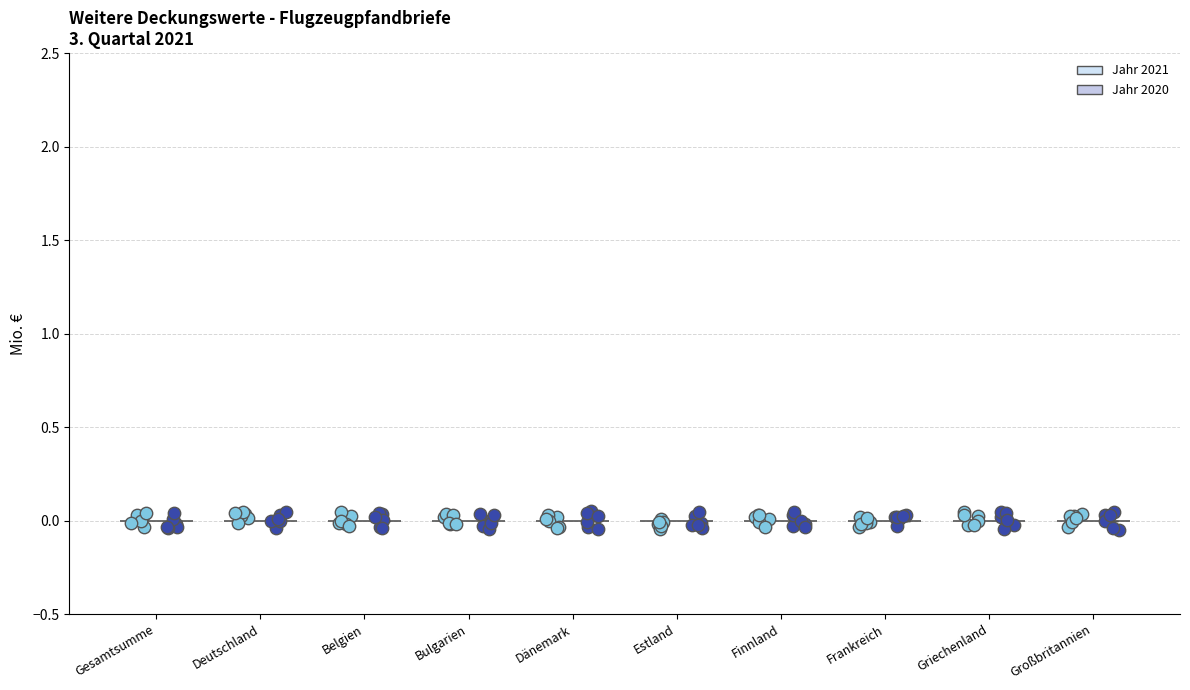

Which series contains the lowest Y value?

Jahr 2020